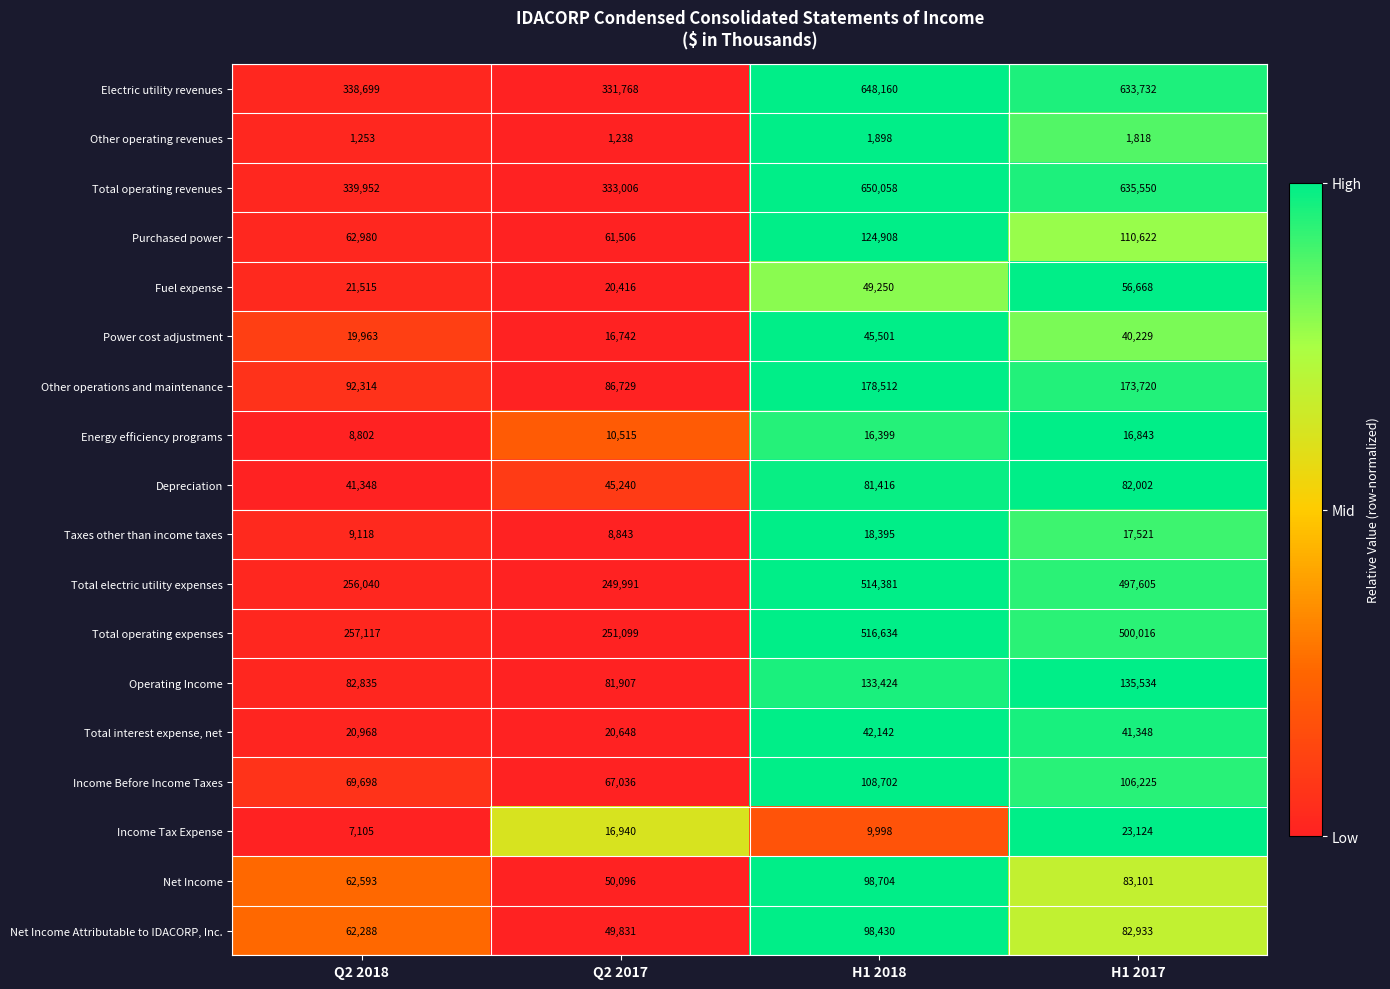

Rank the categories by Taxes other than income taxes value from highest to lowest.

H1 2018, H1 2017, Q2 2018, Q2 2017